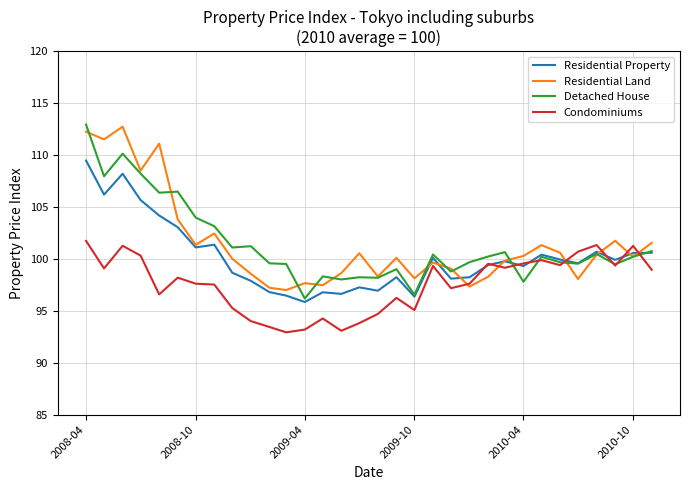

What is the lowest value of the Residential Property series?

95.8